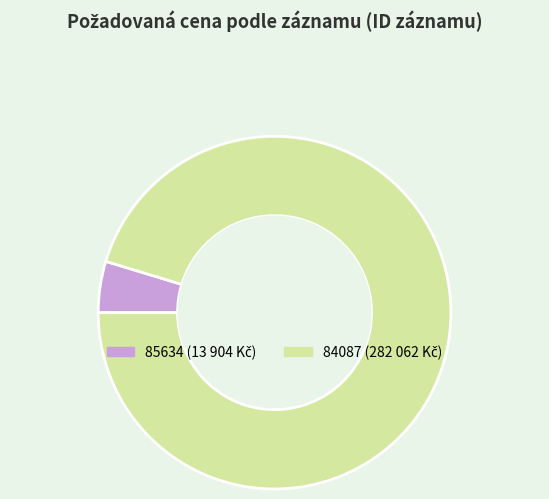

Which has a higher value, 85634 or 84087?

84087